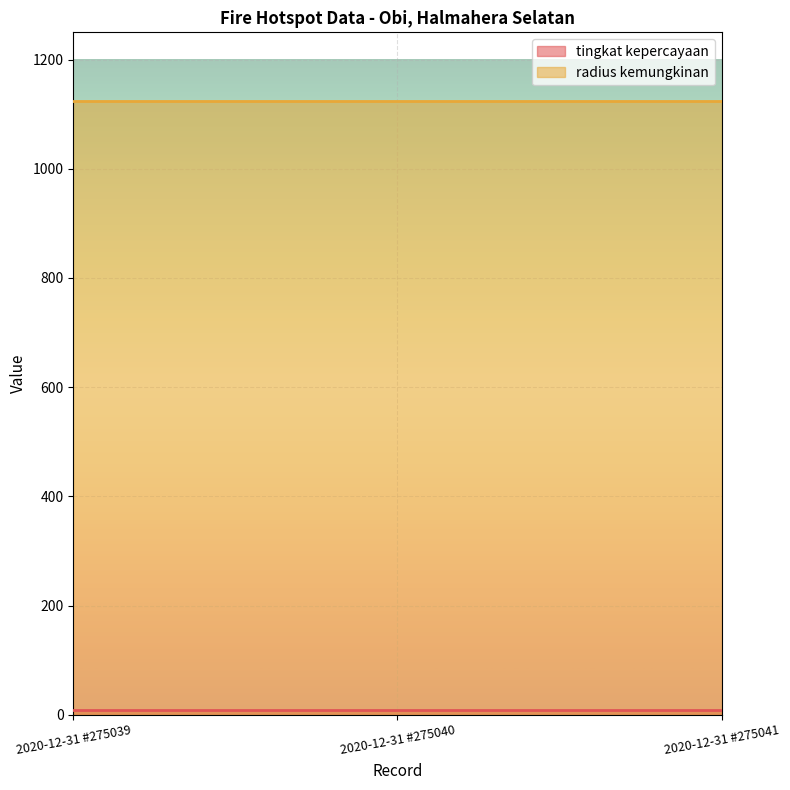

What are all the series names shown in the legend?

tingkat kepercayaan, radius kemungkinan